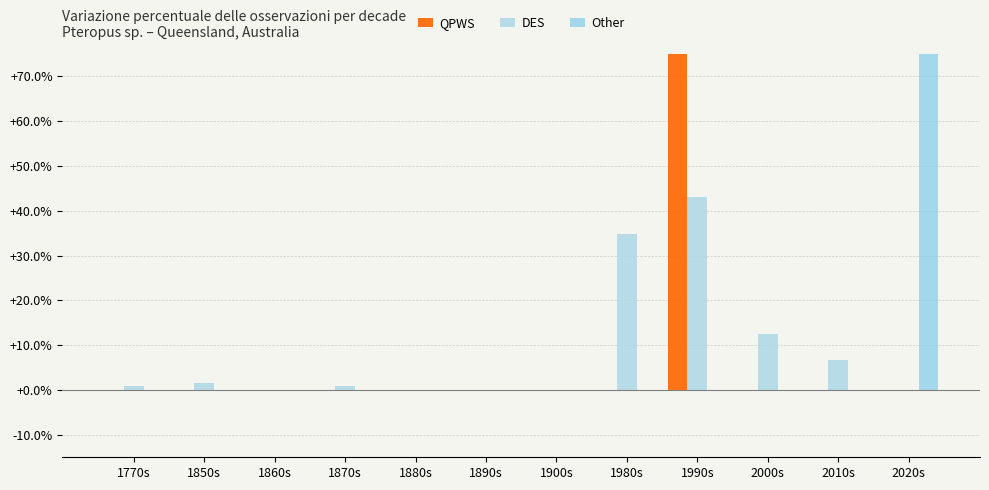

Is the value of DES at 2000s greater than the value of QPWS at 2020s?

Yes